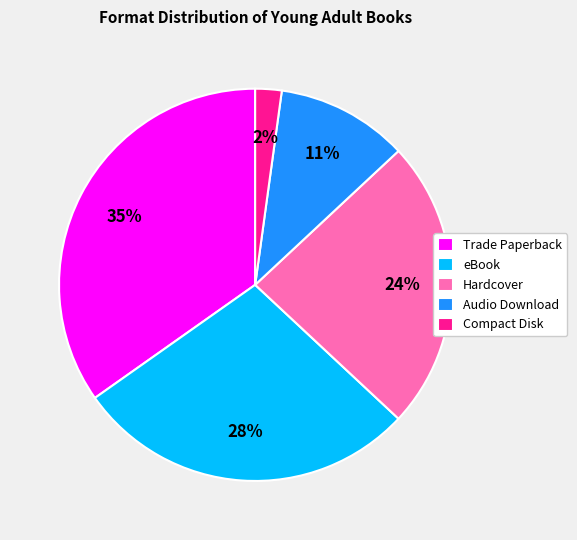

To the nearest percent, what is the difference between the largest and smallest slice percentages?

33%